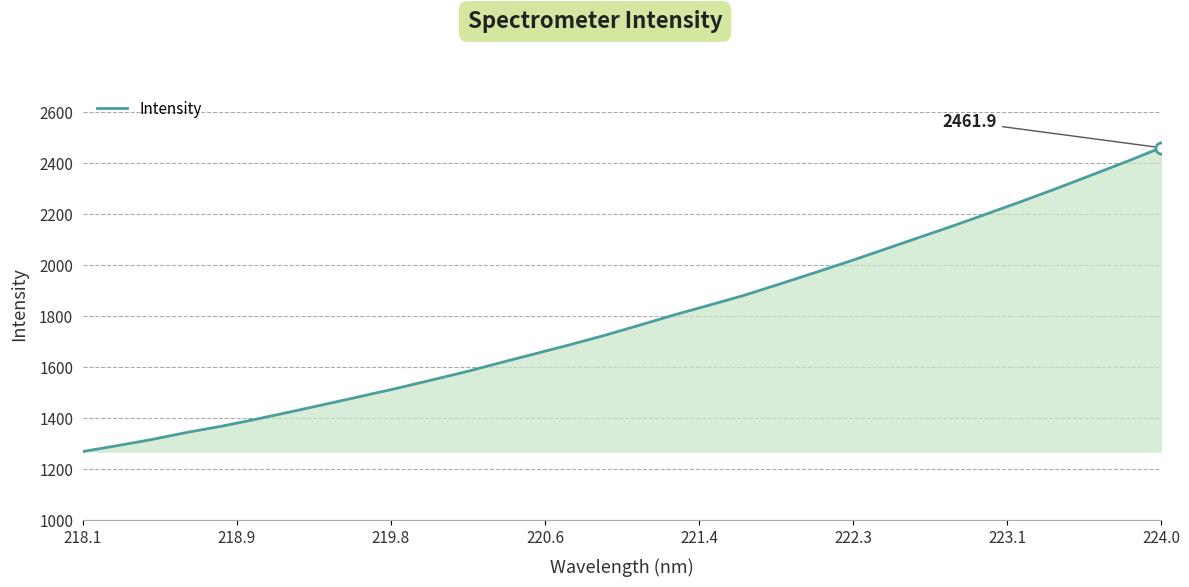

What is the difference between the maximum and minimum values?

1191.3